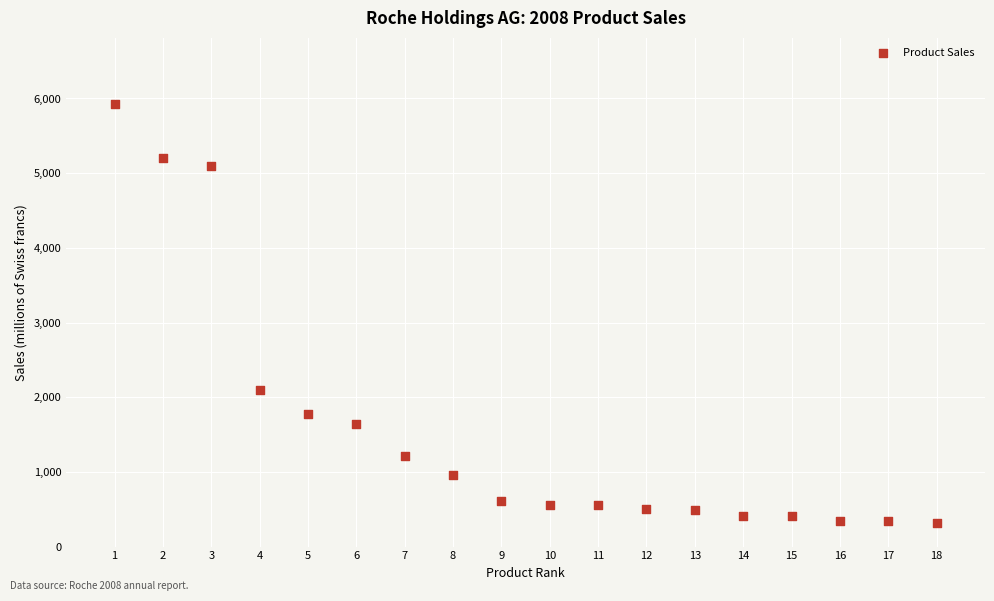

What Y value in the scatter plot is closest to 3117?

2099